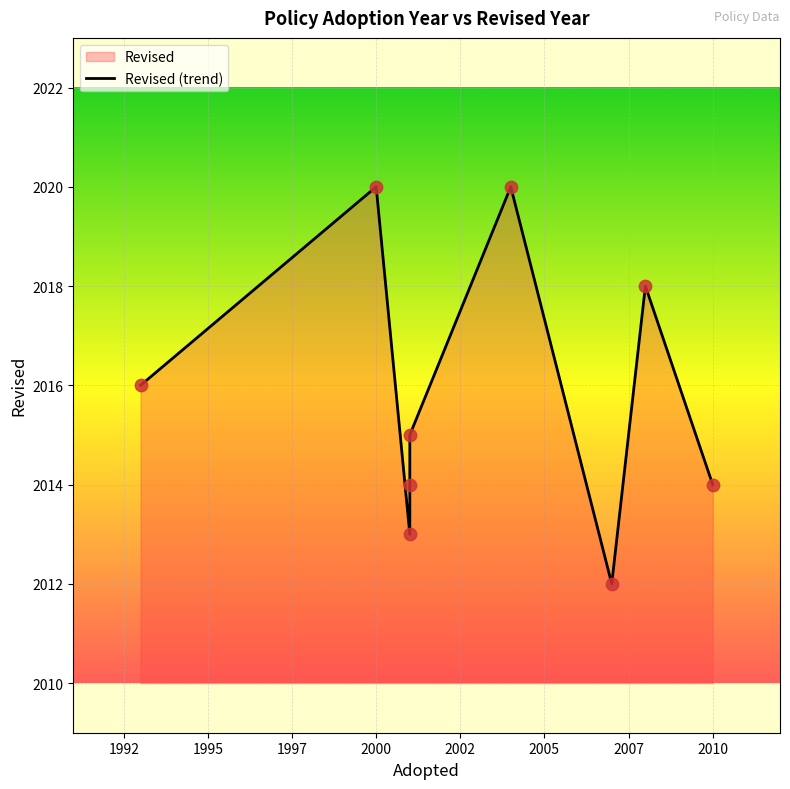

What is the change in value from 1997 to 2000?

+1